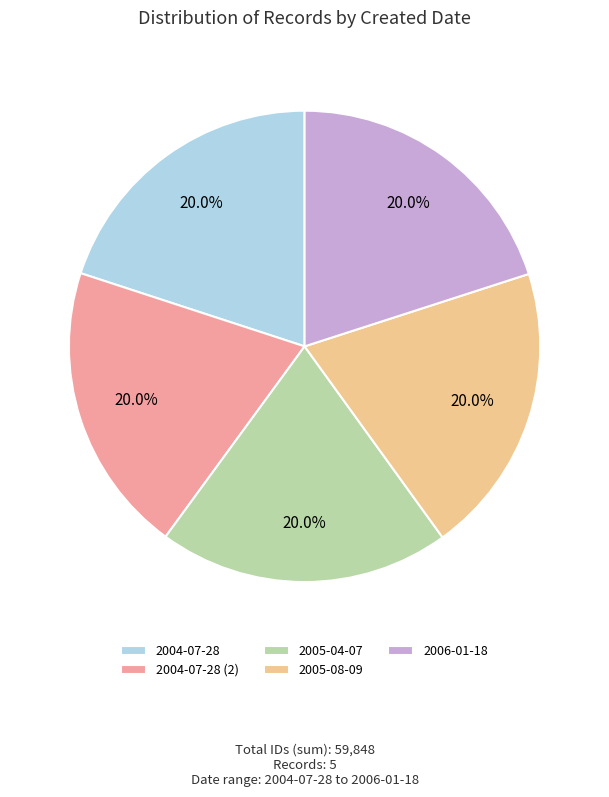

Does 2005-04-07 account for over 50% of the chart?

No